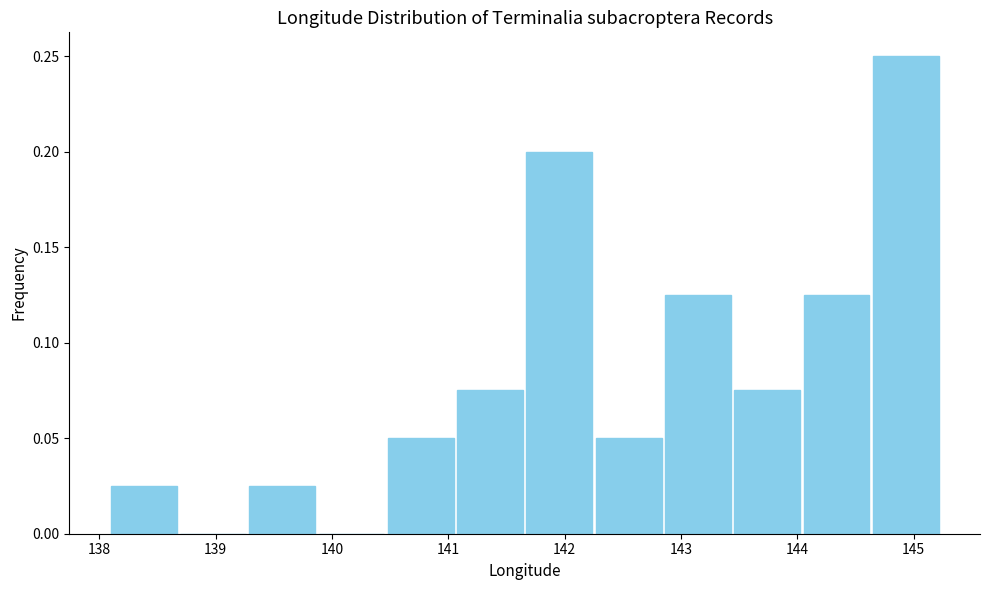

How tall is the bar that spans 141.1 to 141.7 on the x-axis? Neither the bar edges nor the heights are printed on the chart, so give them approximately, as read against the axes.

0.075